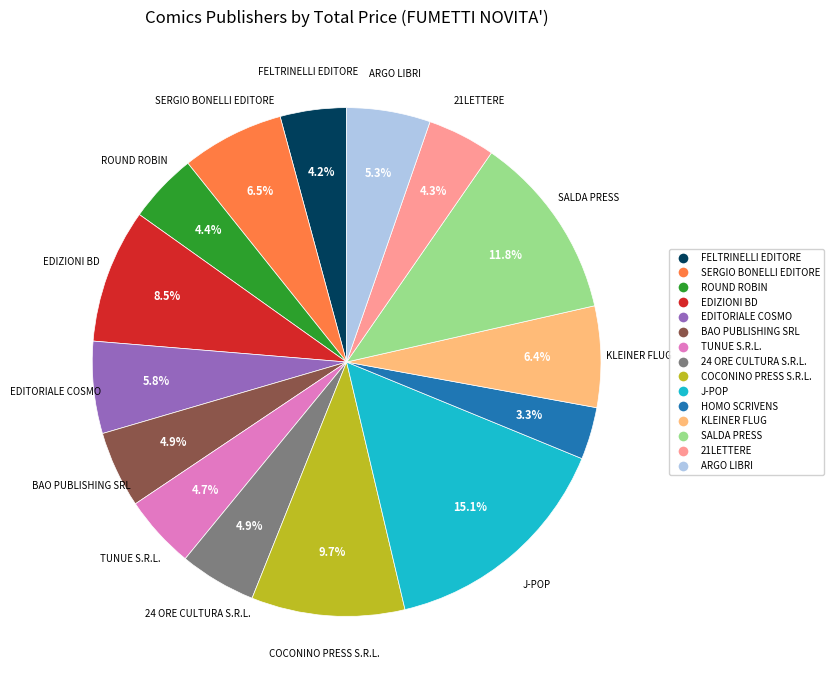

Is there a majority slice in this chart?

No